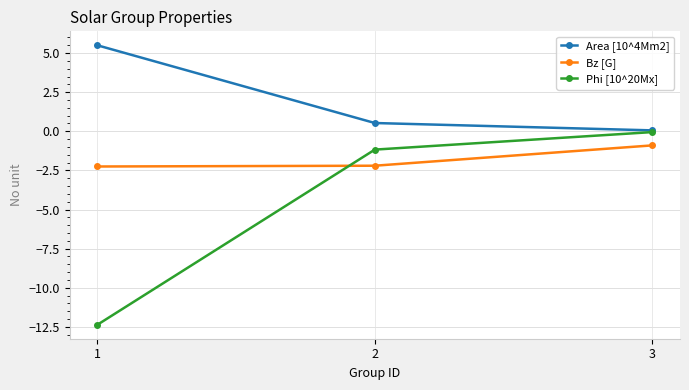

Which series has the largest total across all categories?

Area [10^4Mm2]